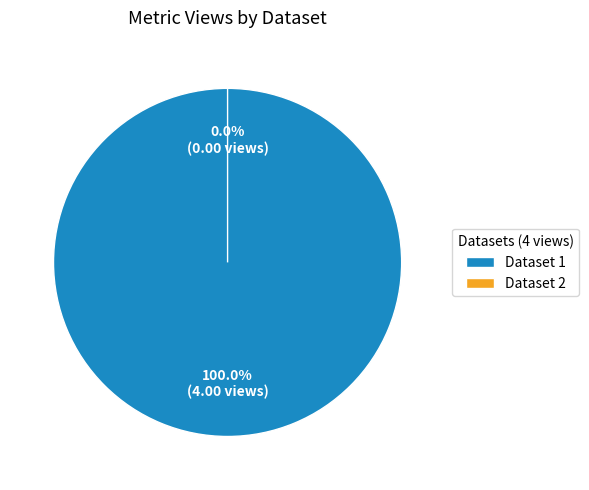

What is the smallest slice in the pie chart?

649b7f0c078190f89ae77189